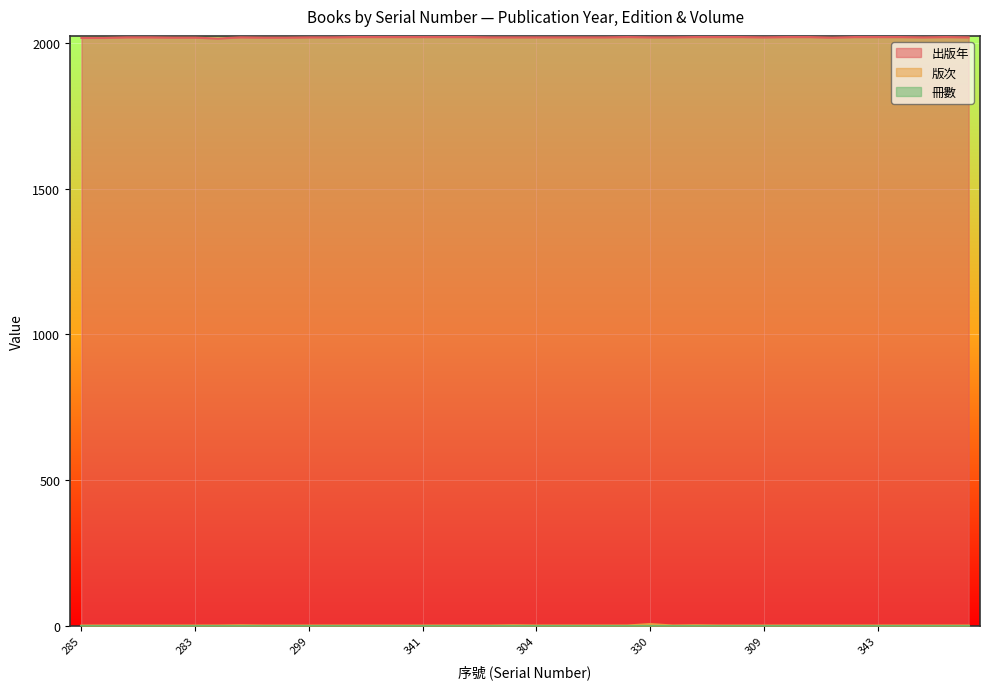

Which series has the largest total across all categories?

出版年